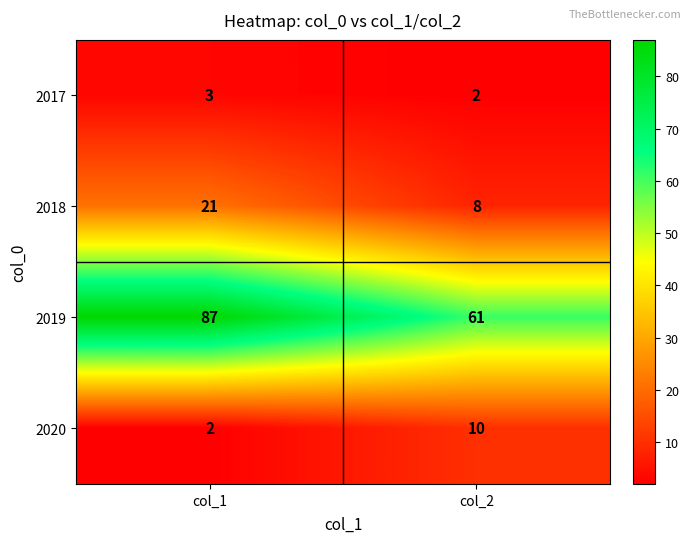

The value of 2019 at col_1 is 114. True or false?

False